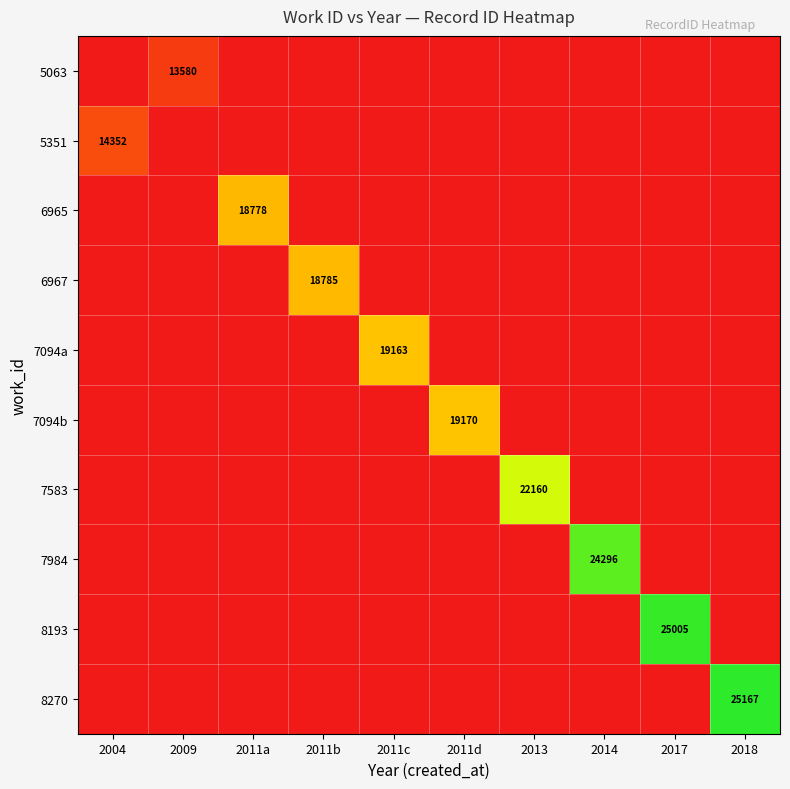

The value of 6965 at 2011a is 18778. True or false?

True